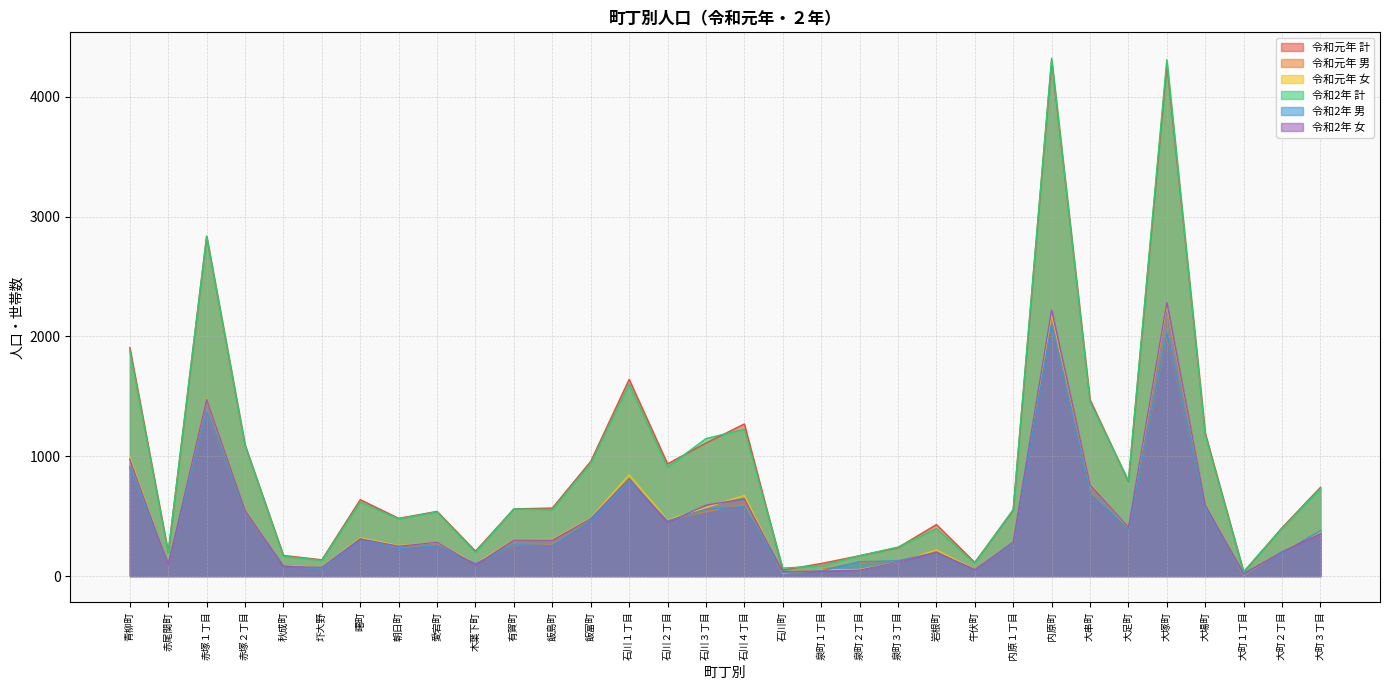

Which category has the lowest value in the 令和2年 女 series?

大町１丁目